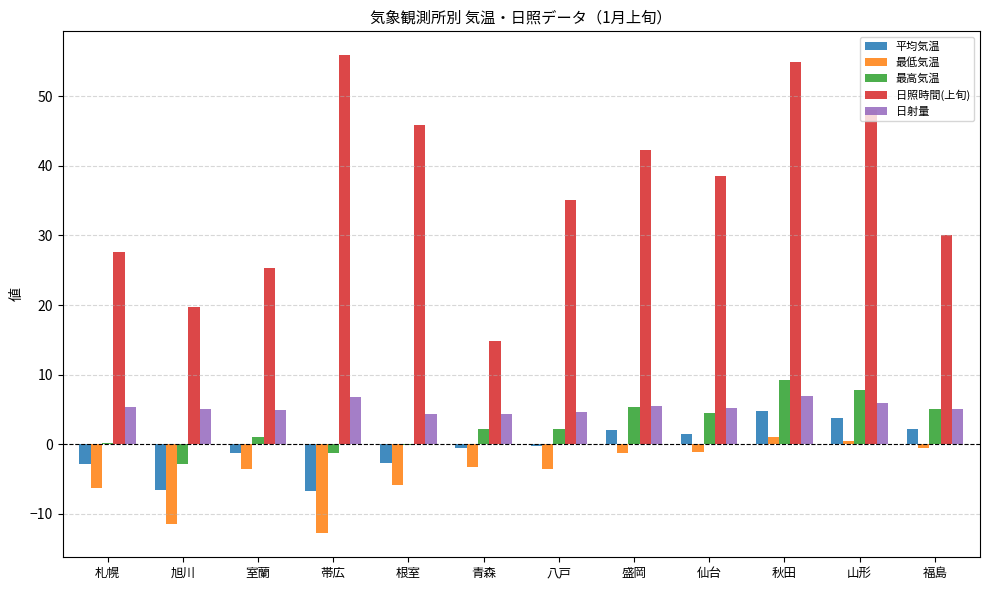

Between 旭川 and 福島, which series saw the biggest shift?

最低気温